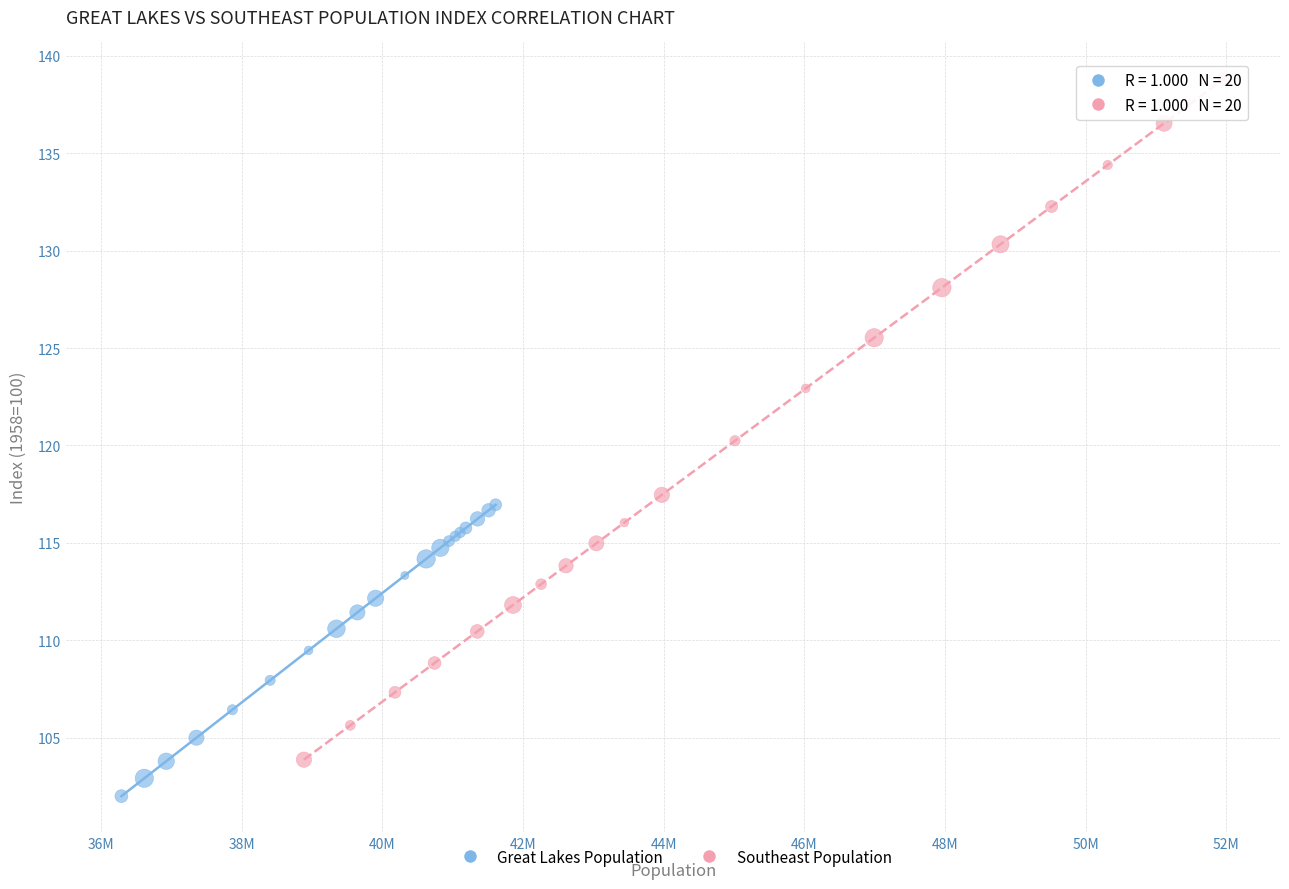

Which series reaches the minimum Y coordinate?

Great Lakes Population